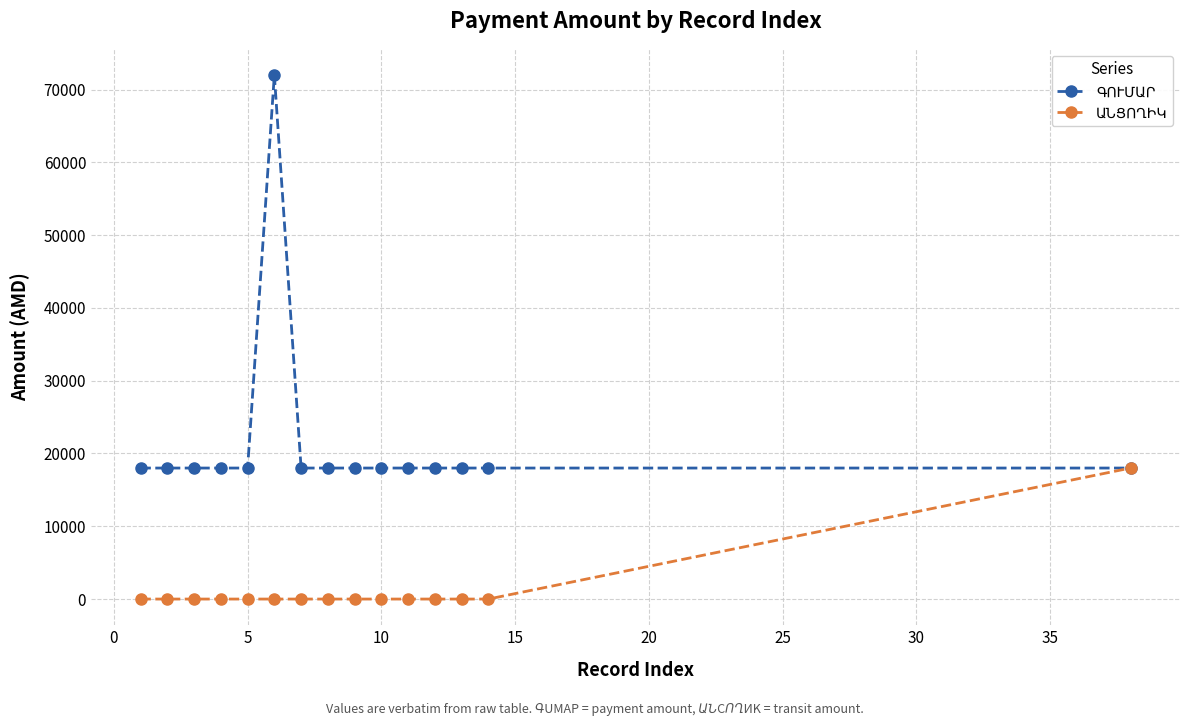

What is the maximum value shown in the chart?

72000